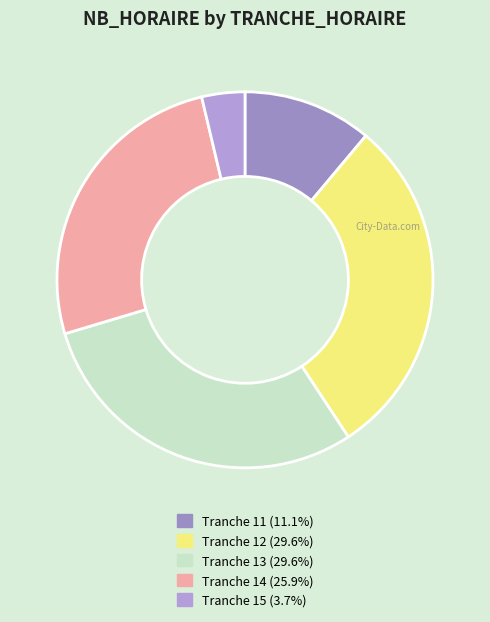

To the nearest percent, what is the difference between the largest and smallest slice percentages?

26%